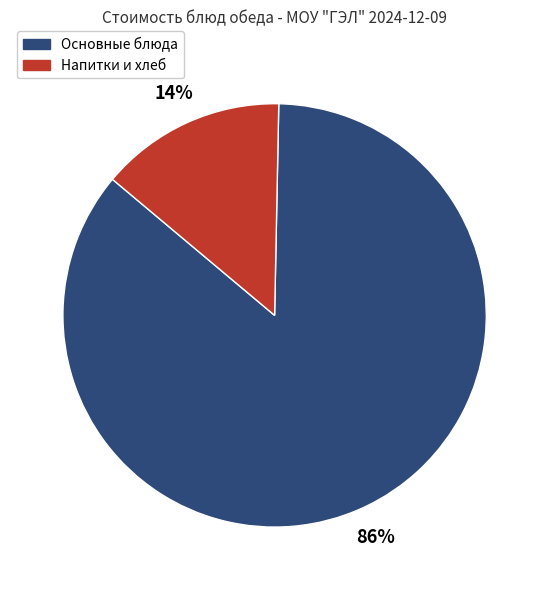

To the nearest percent, what is the difference between the largest and smallest slice percentages?

72%